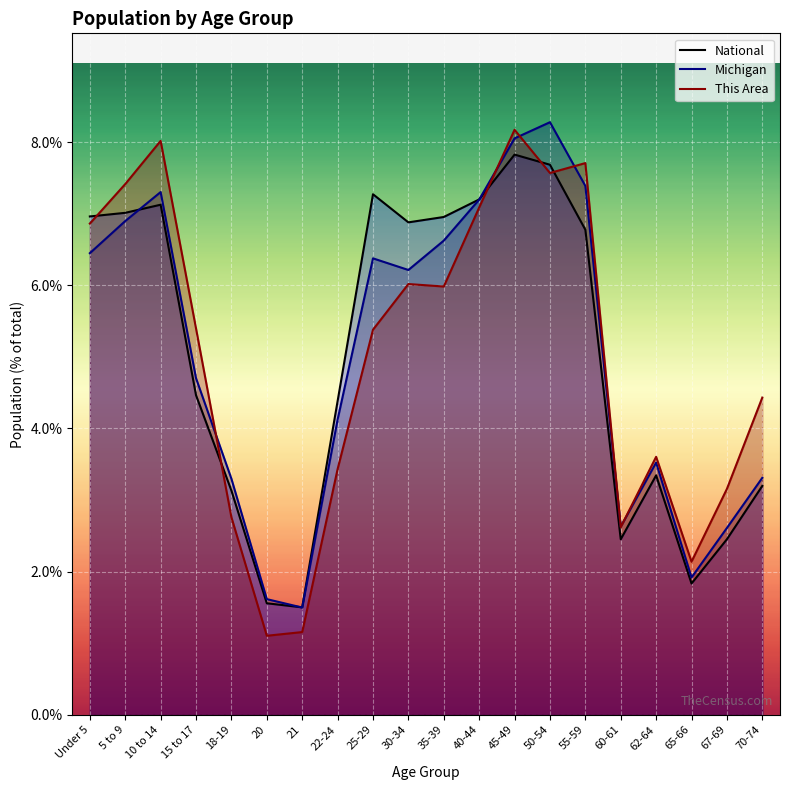

True or false: National and Michigan cross at least once.

True